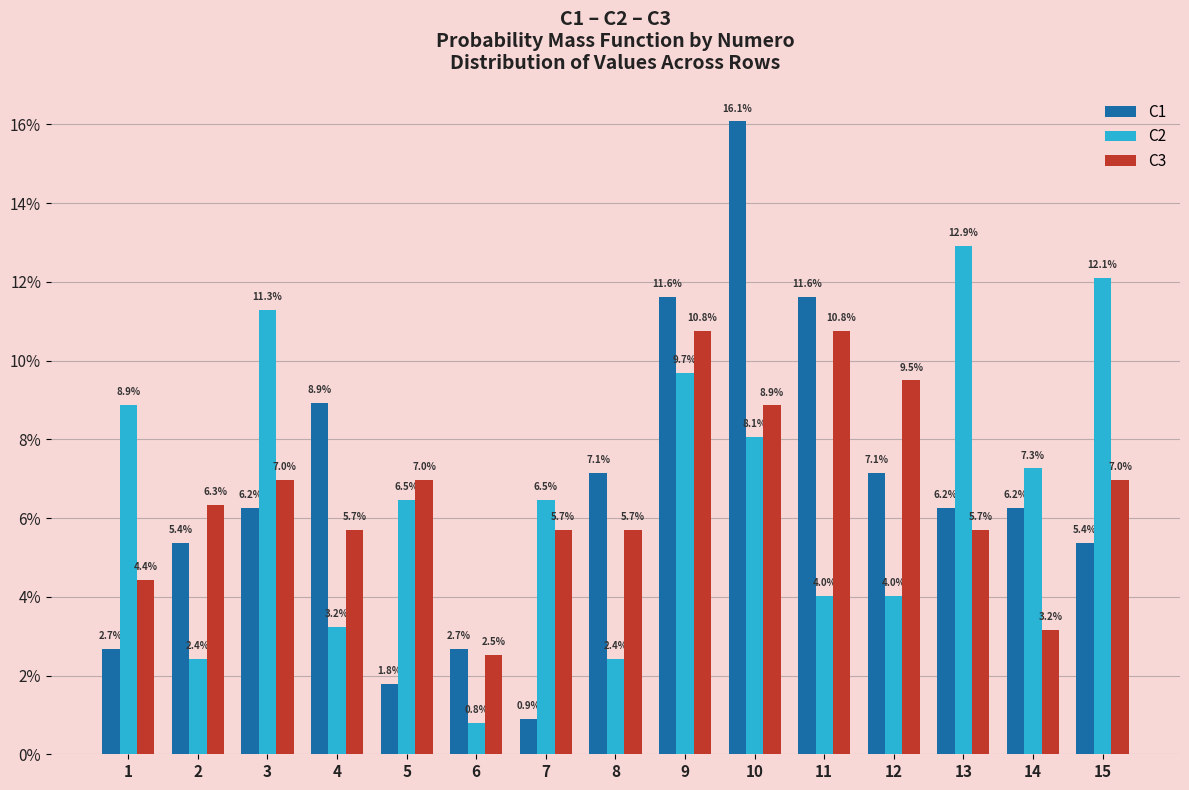

Is the value of C2 at 15 greater than the value of C1 at 9?

Yes